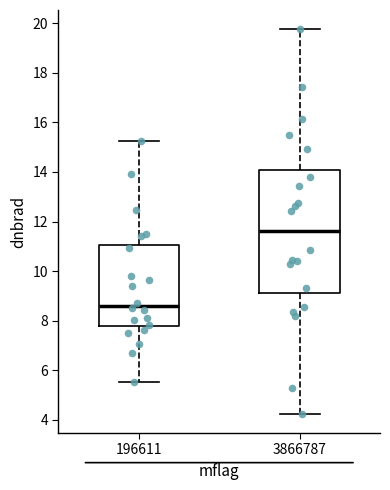

Which box has the lowest median line?

196611